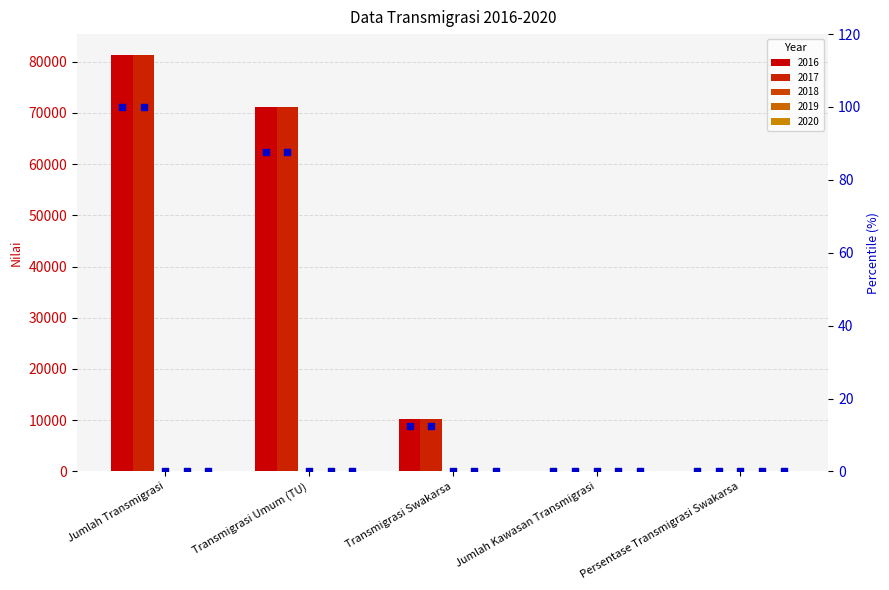

Which series has the largest total across all categories?

2017 pct